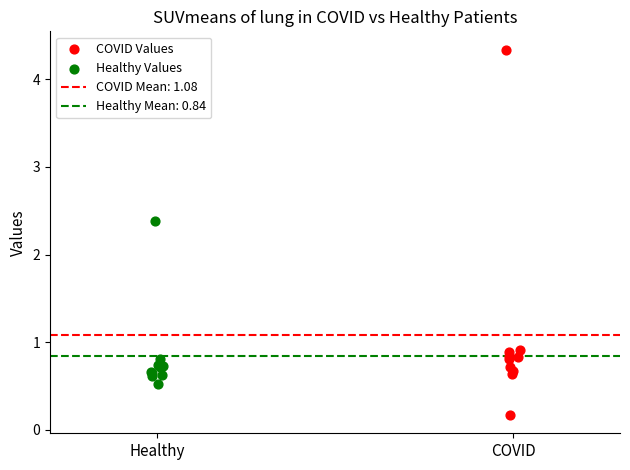

Which series has the largest Y range (max minus min)?

COVID Values